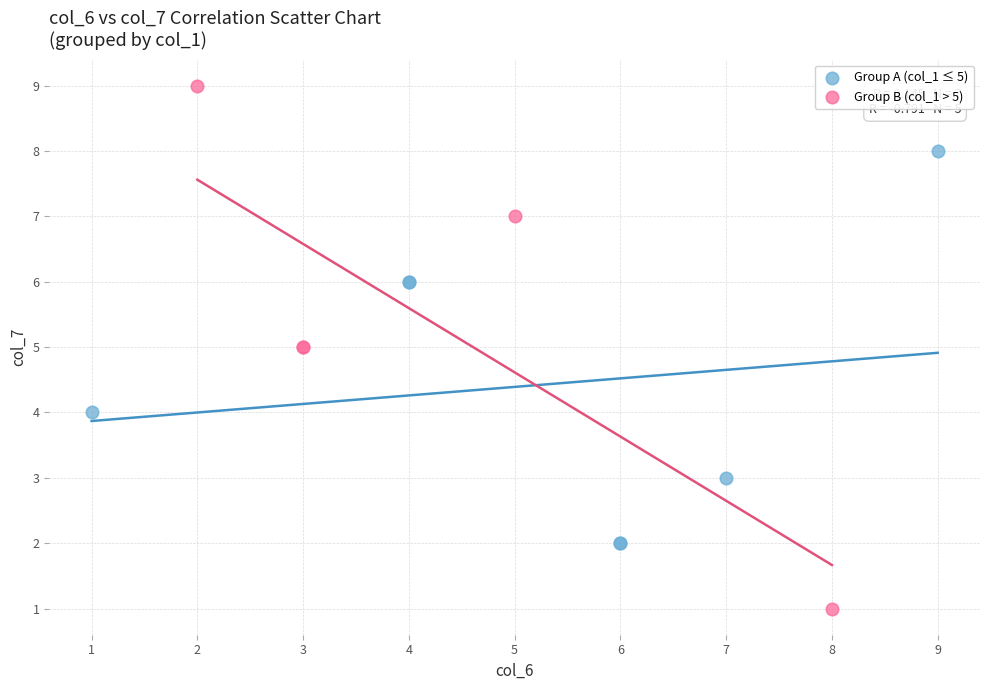

Which series contains the highest Y value?

Group B (col_1 > 5)